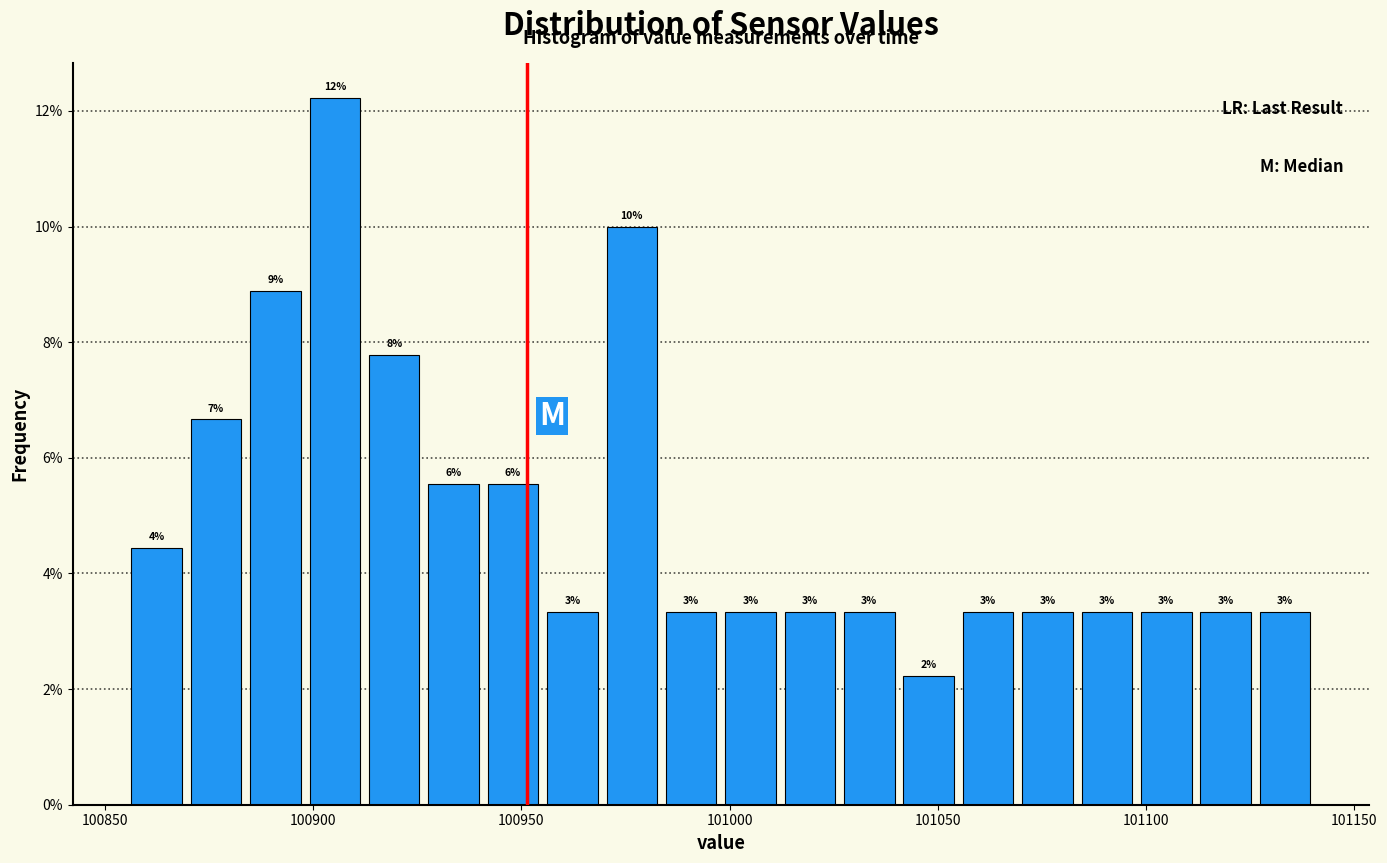

Around what value on the x-axis is the tallest bar? Give the approximate position of its centre, as read against the axis.

100905